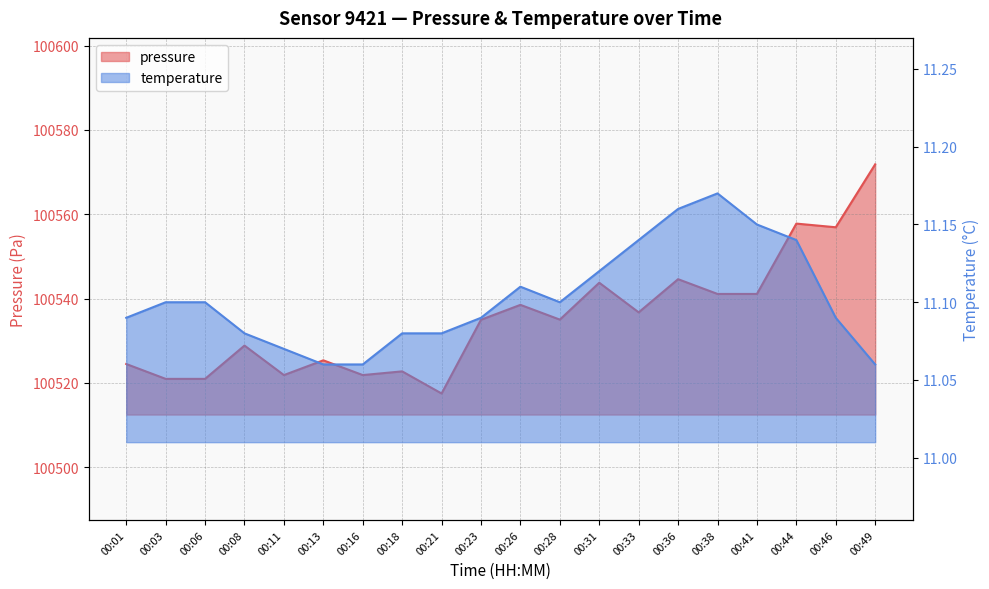

Rank the categories by pressure value from lowest to highest.

00:21, 00:03, 00:06, 00:11, 00:16, 00:18, 00:01, 00:13, 00:08, 00:23, 00:28, 00:33, 00:26, 00:38, 00:41, 00:31, 00:36, 00:46, 00:44, 00:49